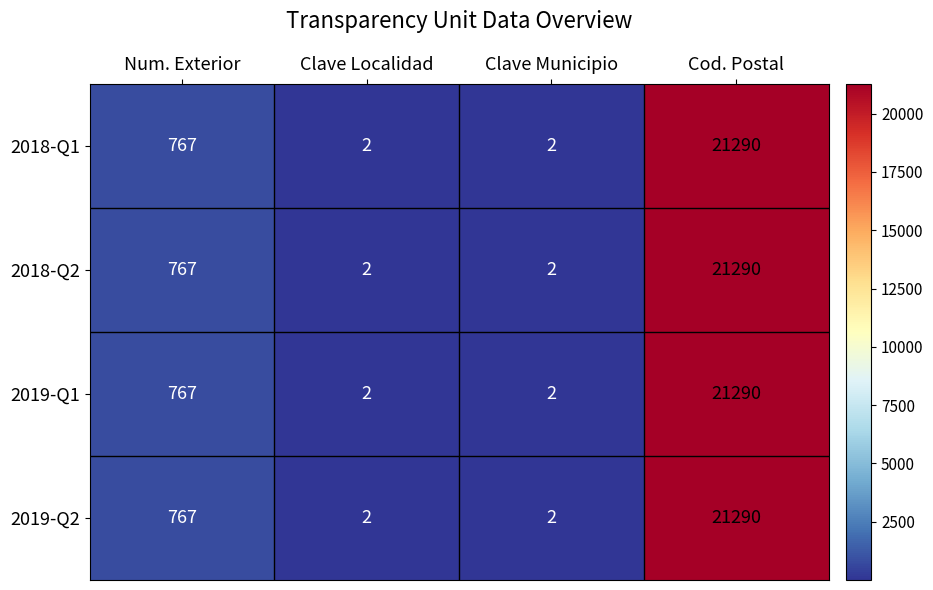

Reading left to right, list all the values displayed in this chart.

2018-Q1: 767	2	2	21290
2018-Q2: 767	2	2	21290
2019-Q1: 767	2	2	21290
2019-Q2: 767	2	2	21290